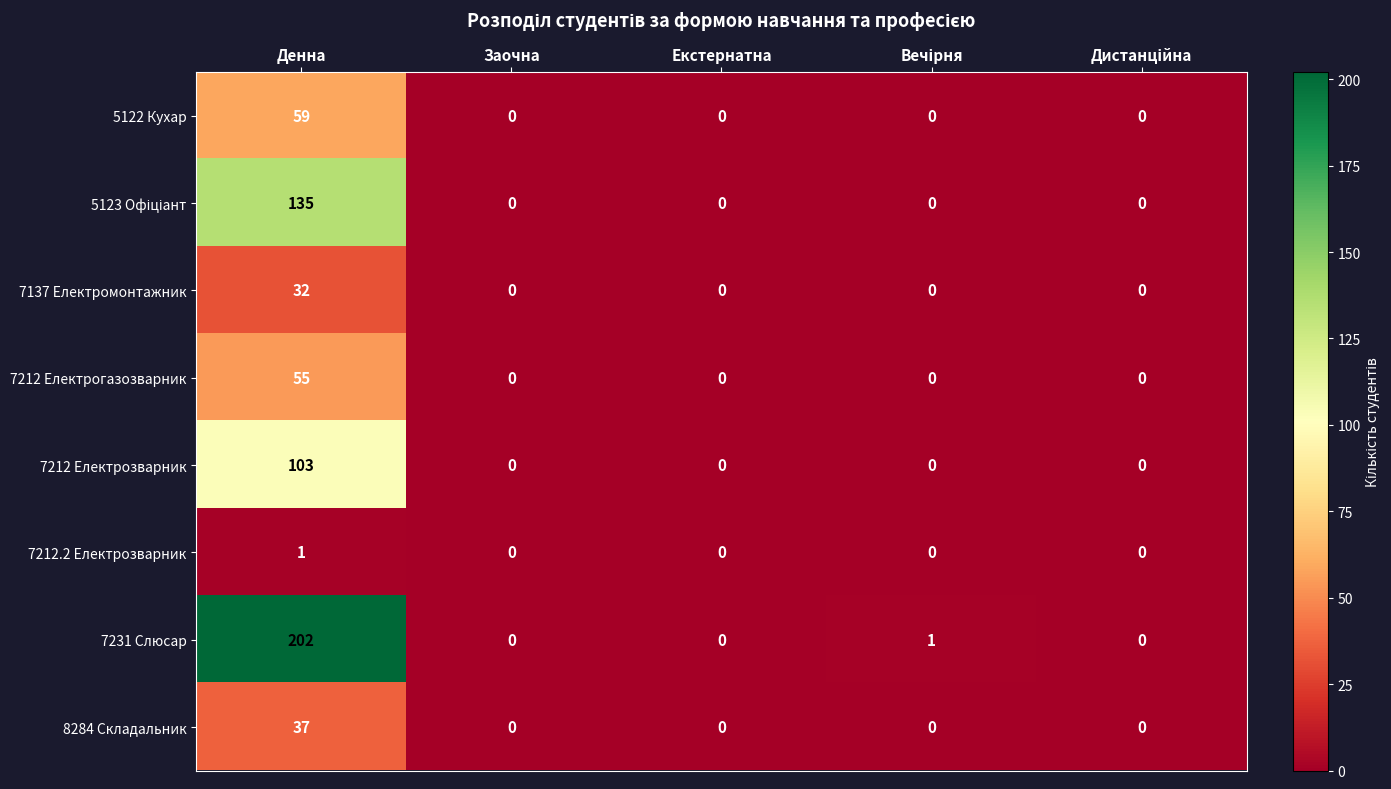

What is the approximate value of 7137 Електромонтажник at Денна, to the nearest 5?

30